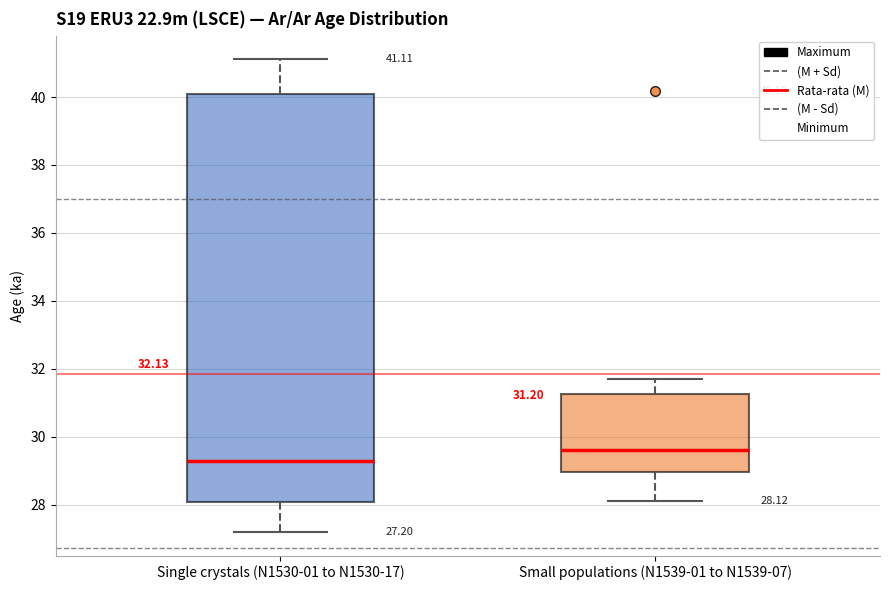

Which box is the tallest, from its lower edge to its upper edge?

Single crystals (N1530-01 to N1530-17)